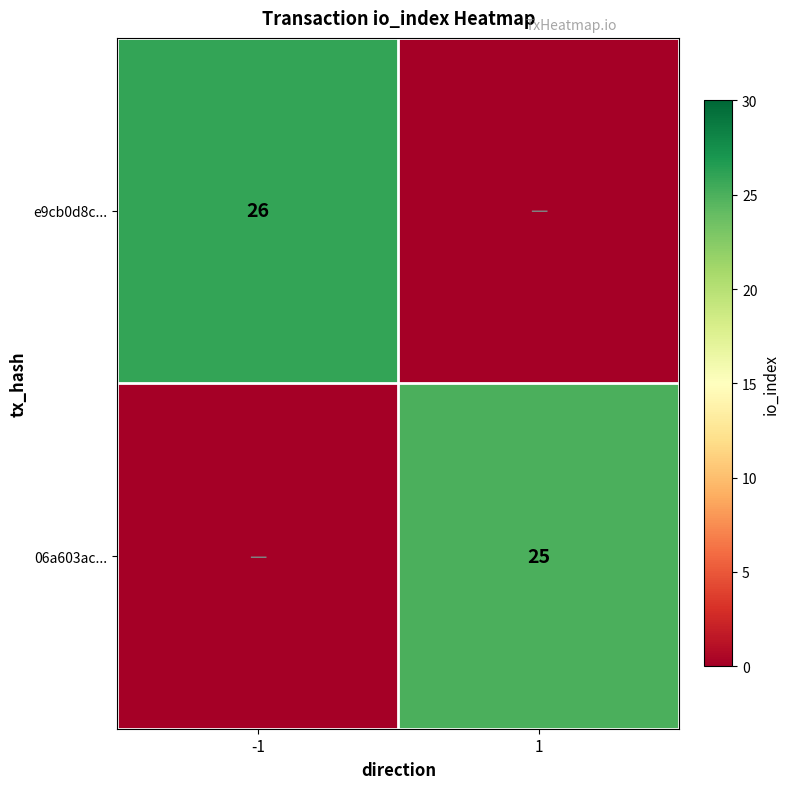

The value of e9cb0d8c... at -1 is 18. True or false?

False